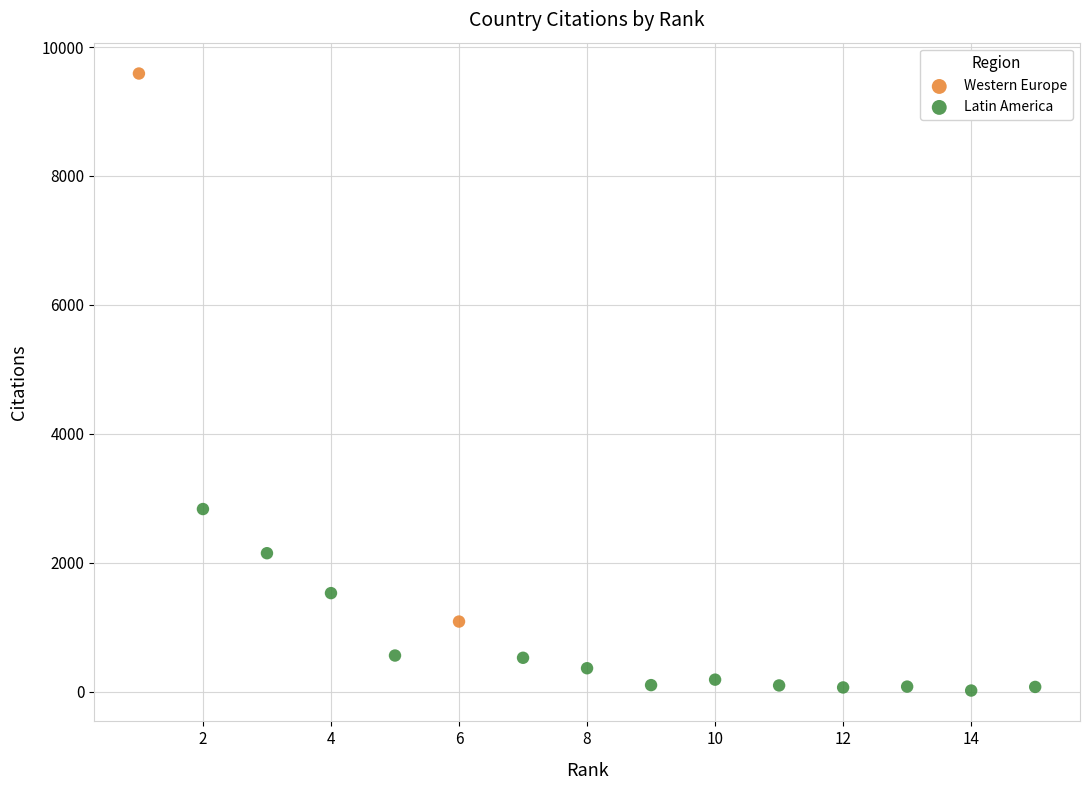

What are all the series names shown in the legend?

Western Europe, Latin America